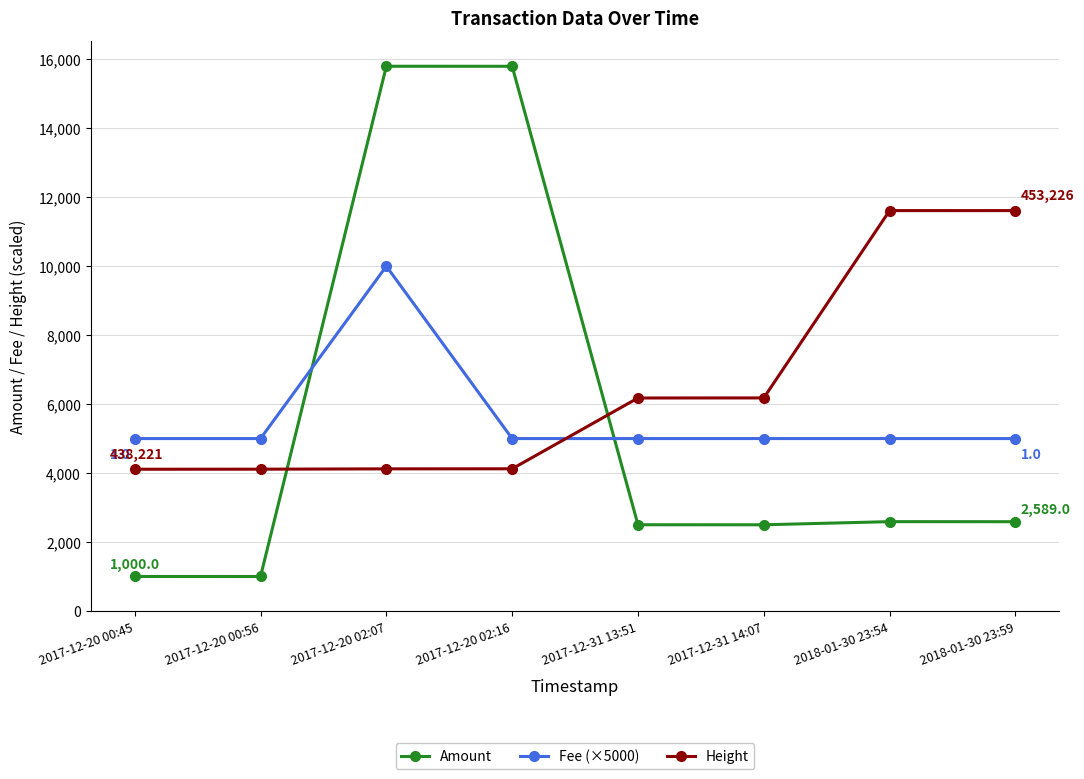

Which category has the highest value in the Fee (×5000) series?

2017-12-20 02:07